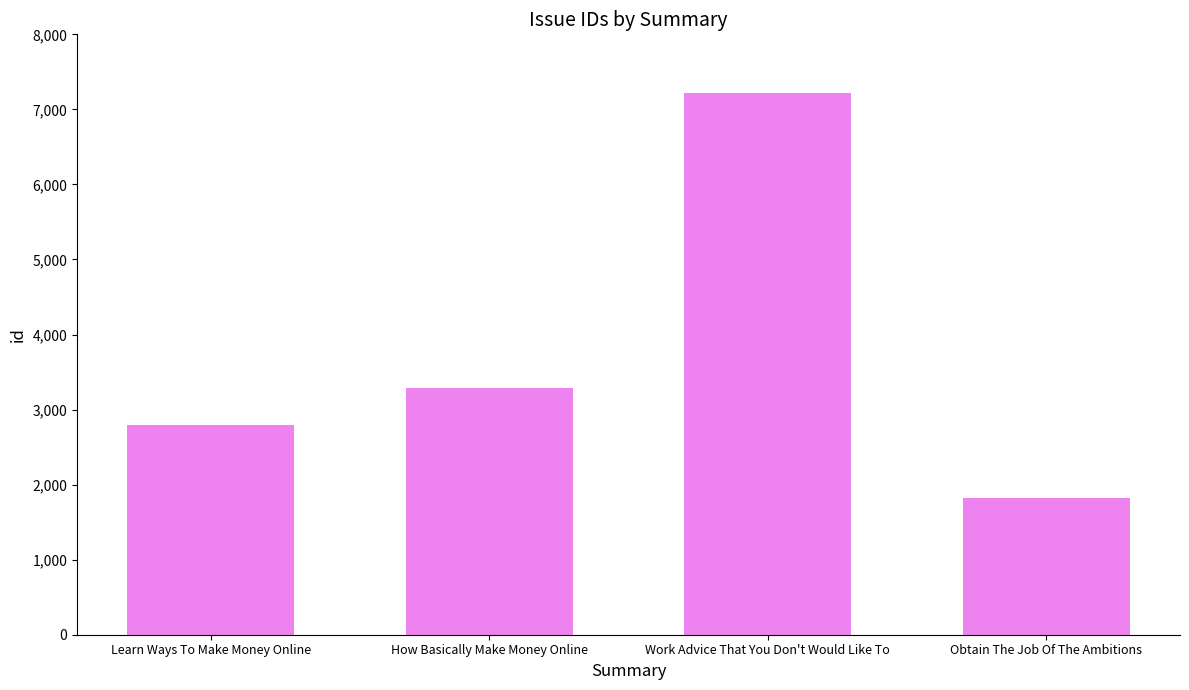

Reading left to right, list all the values displayed in this chart.

Learn Ways To Make Money Online=2797	How Basically Make Money Online=3289	Work Advice That You Don't Would Like To=7221	Obtain The Job Of The Ambitions=1824